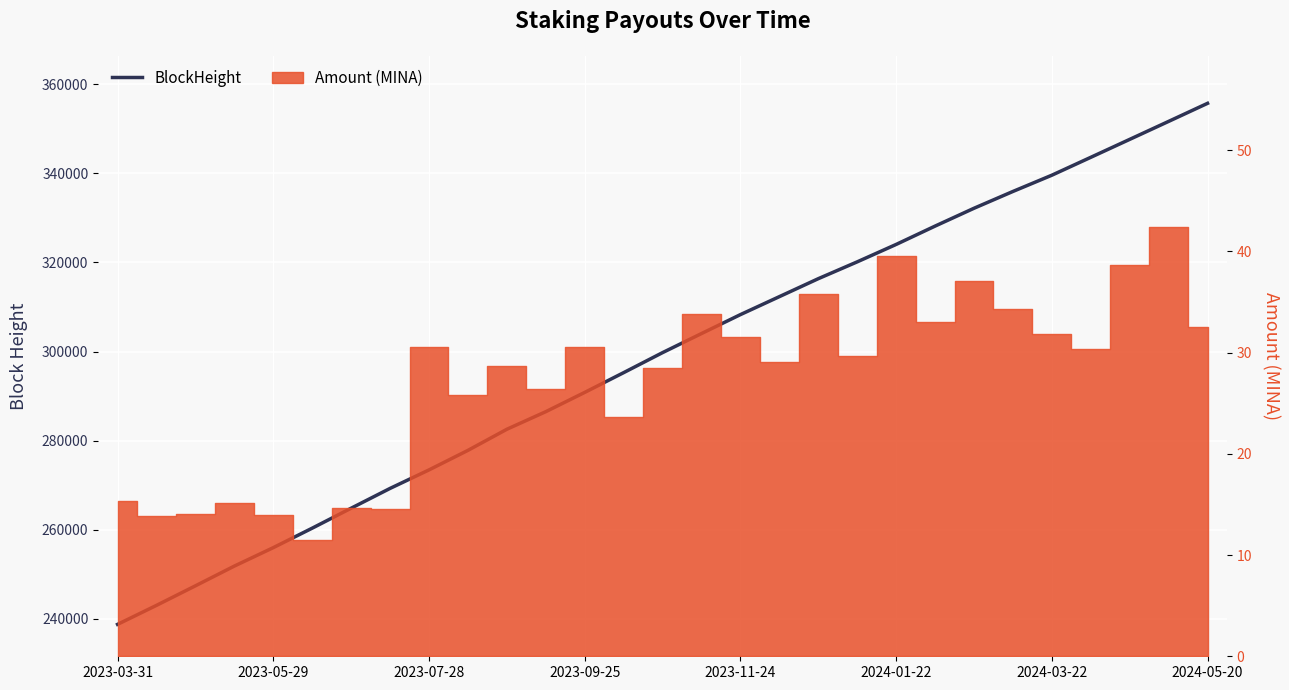

What is the difference between the values at 15 and 23?

31881